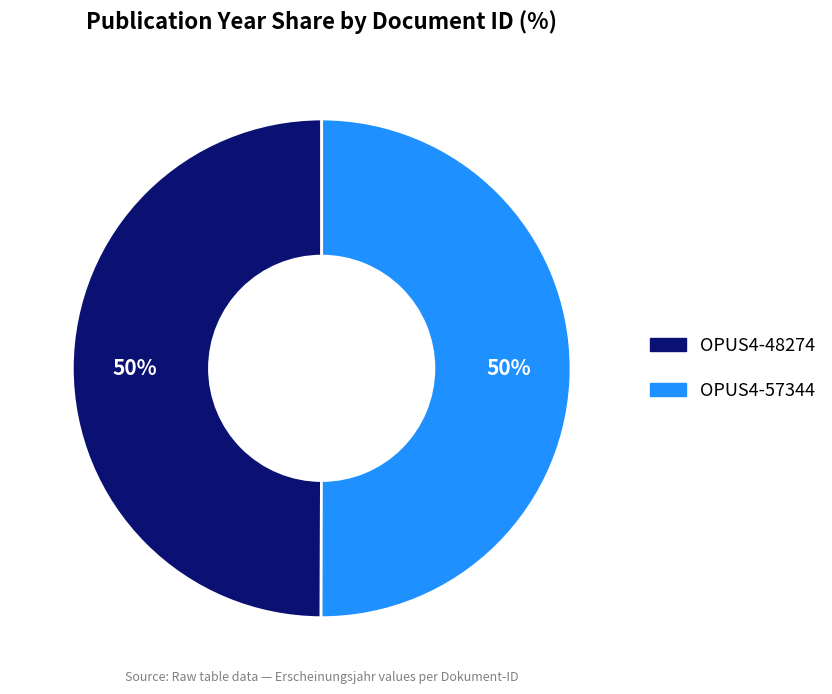

To the nearest percent, what is the combined percentage of OPUS4-48274 and OPUS4-57344?

100%